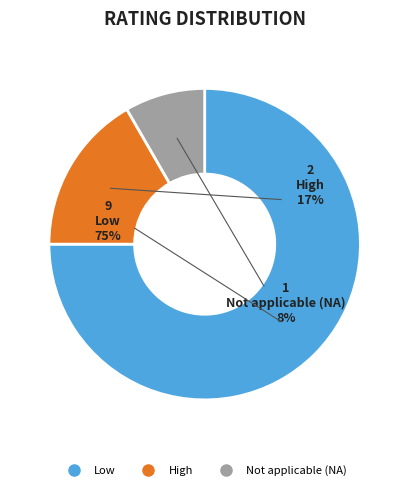

Does Low account for over 50% of the chart?

Yes